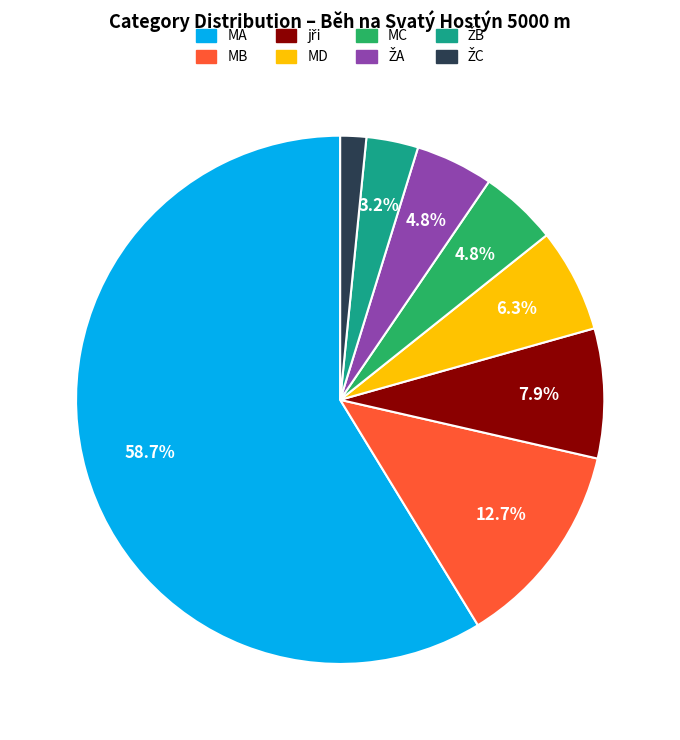

Which has a higher value, MD or MA?

MA